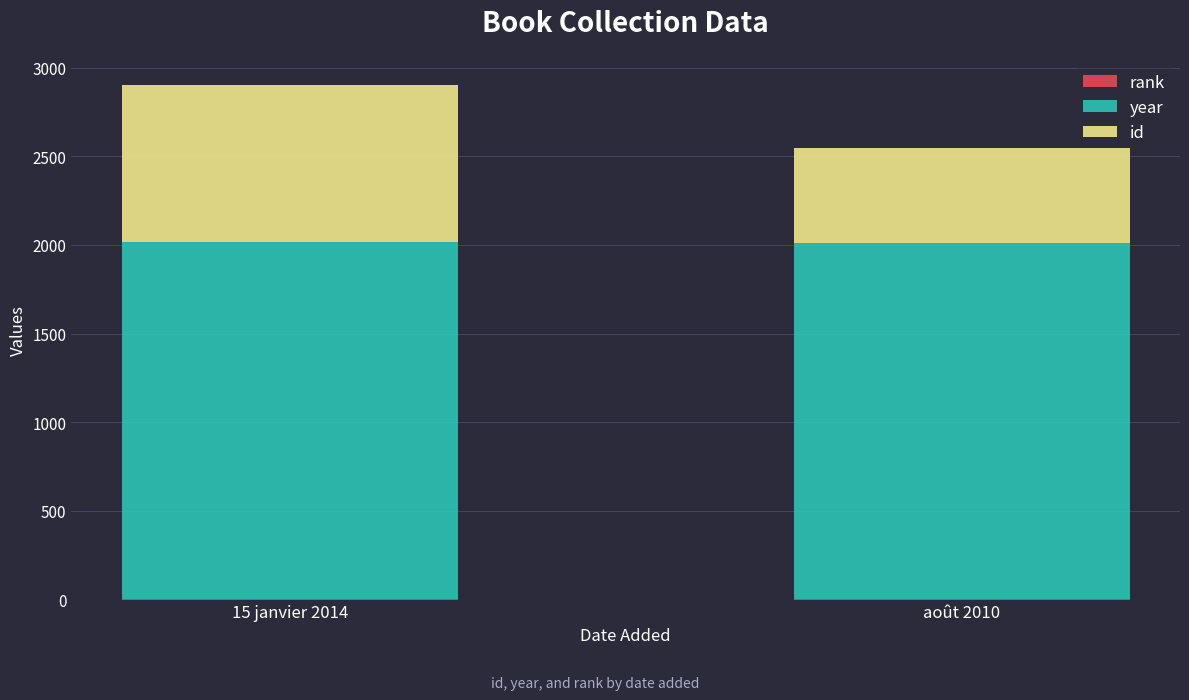

Count the number of categories in the chart.

2